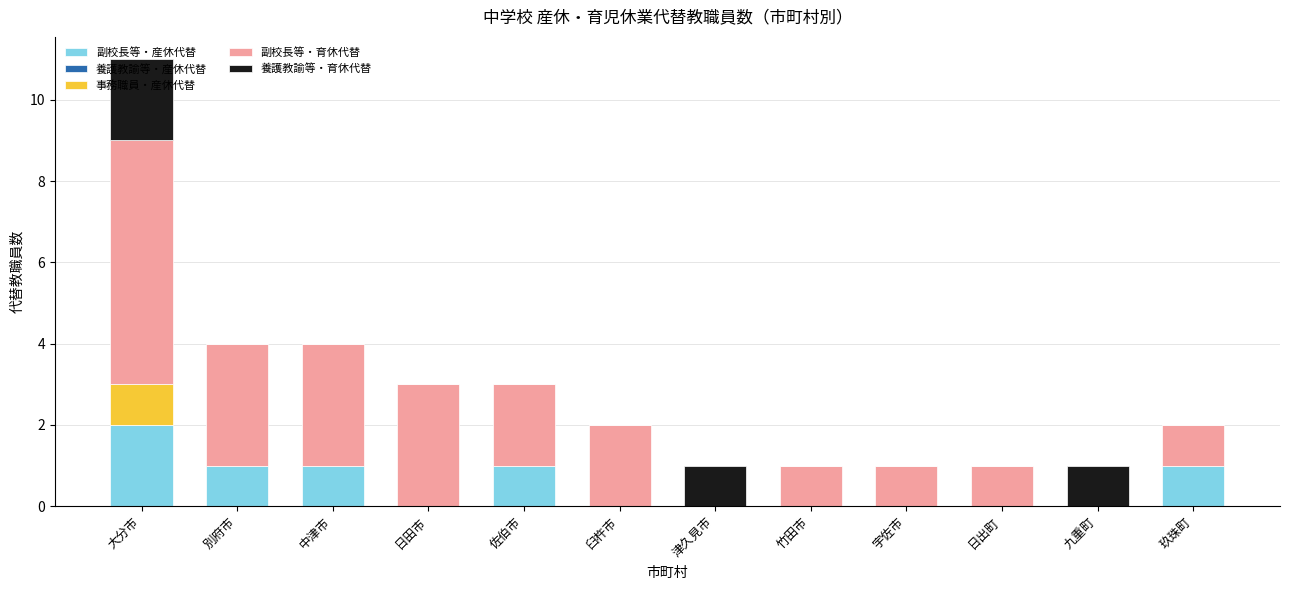

True or false: 副校長等・産休代替 has a value of 1 at 日出町.

False